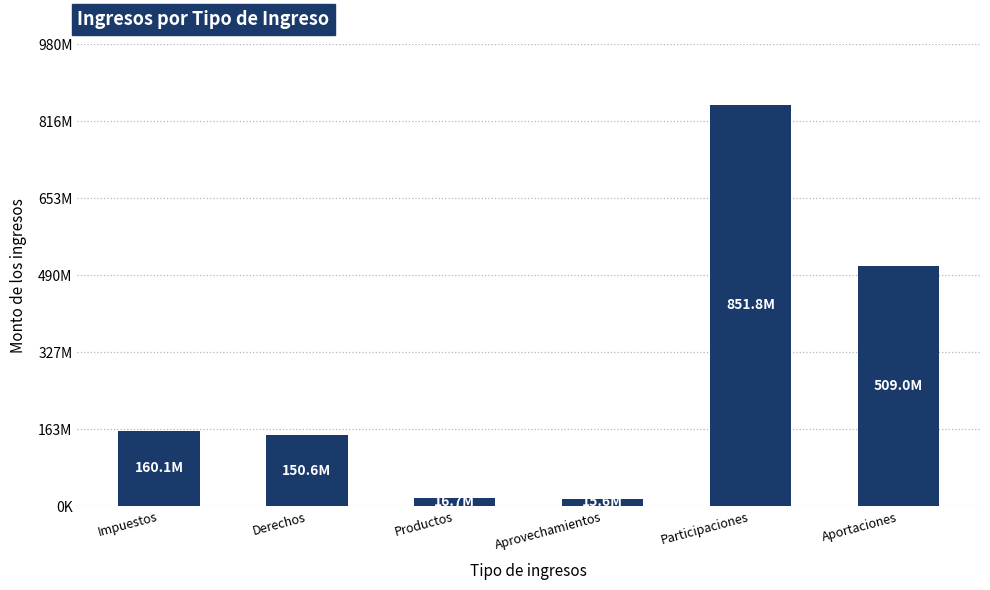

Are the bars grouped side by side (vs. stacked)?

No